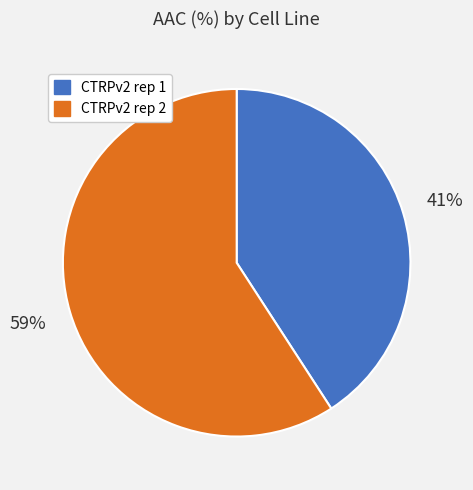

Does CTRPv2 rep 2 represent more than half of the total?

Yes